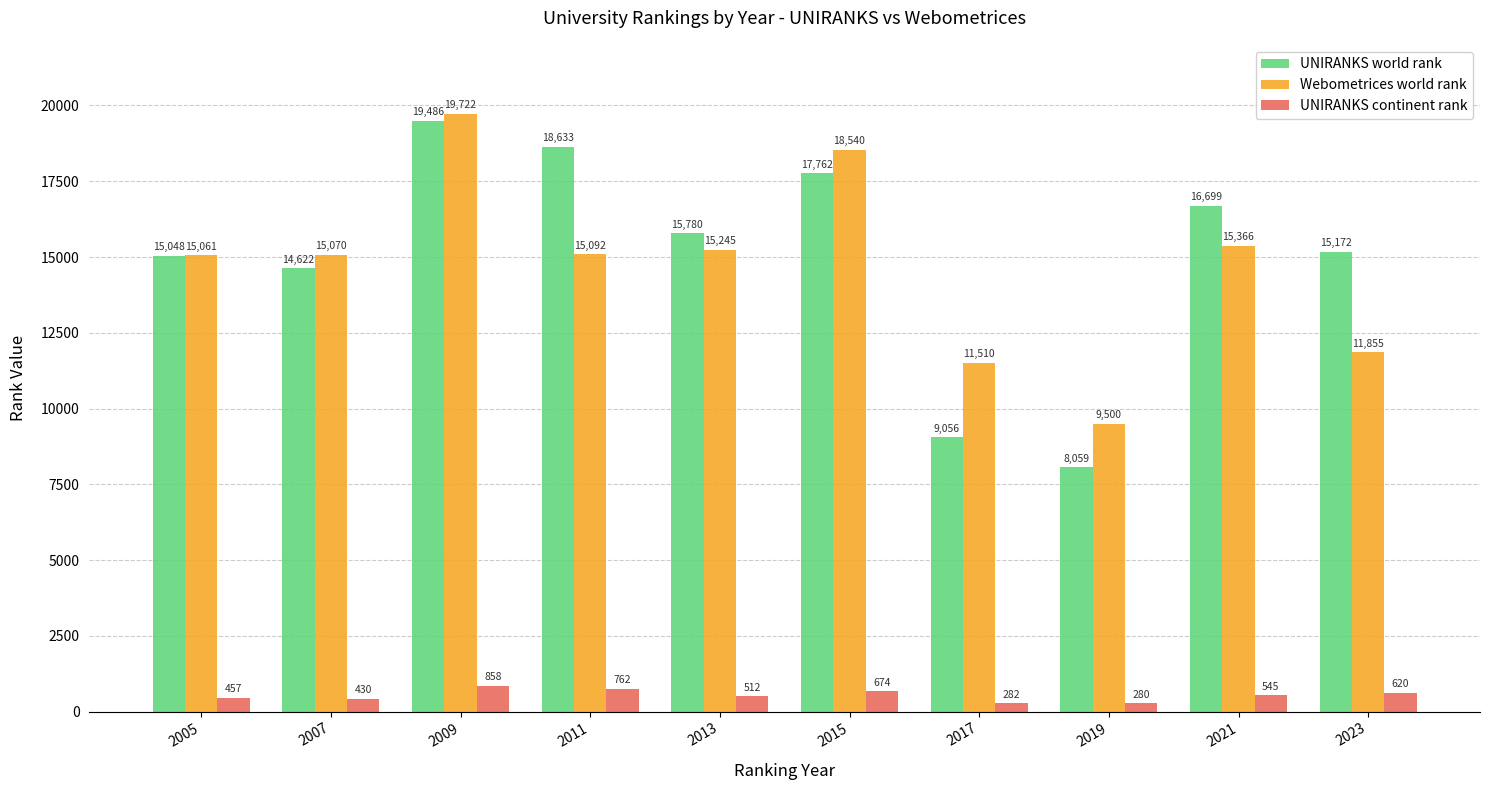

Does the chart contain stacked bars?

No